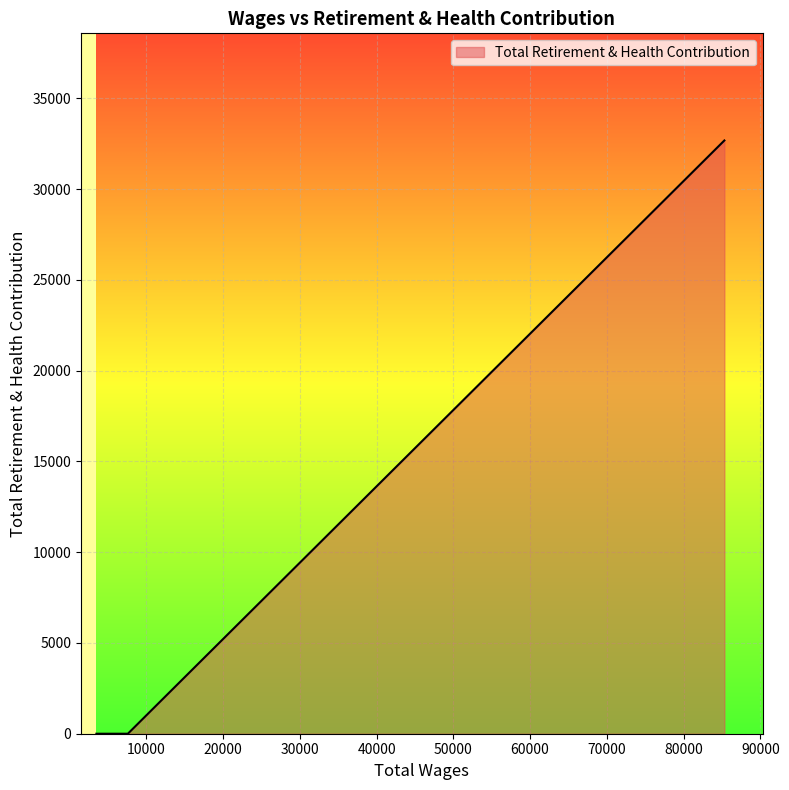

What is the average value?

6535